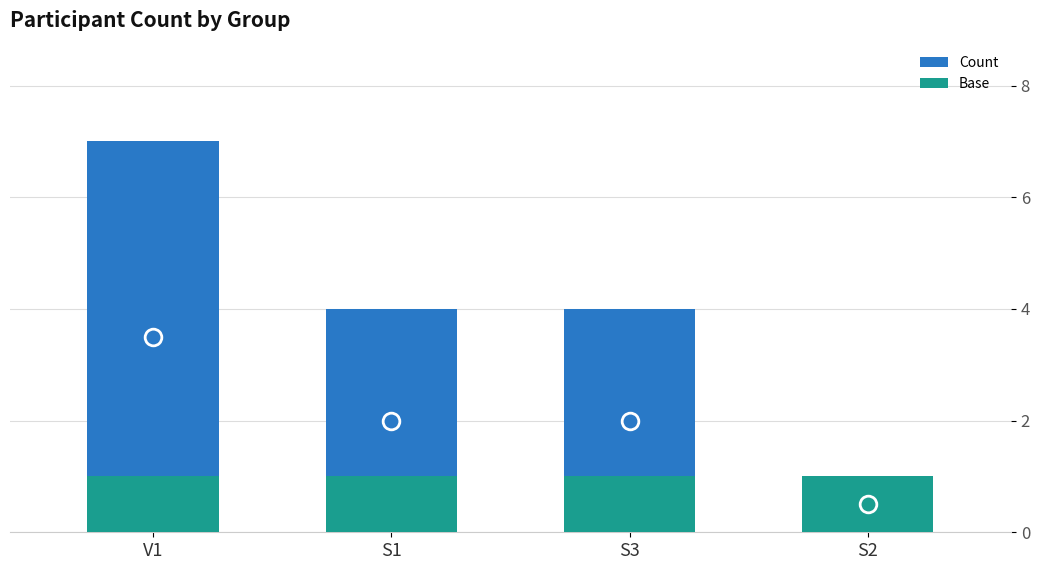

What is the maximum value for Count?

7